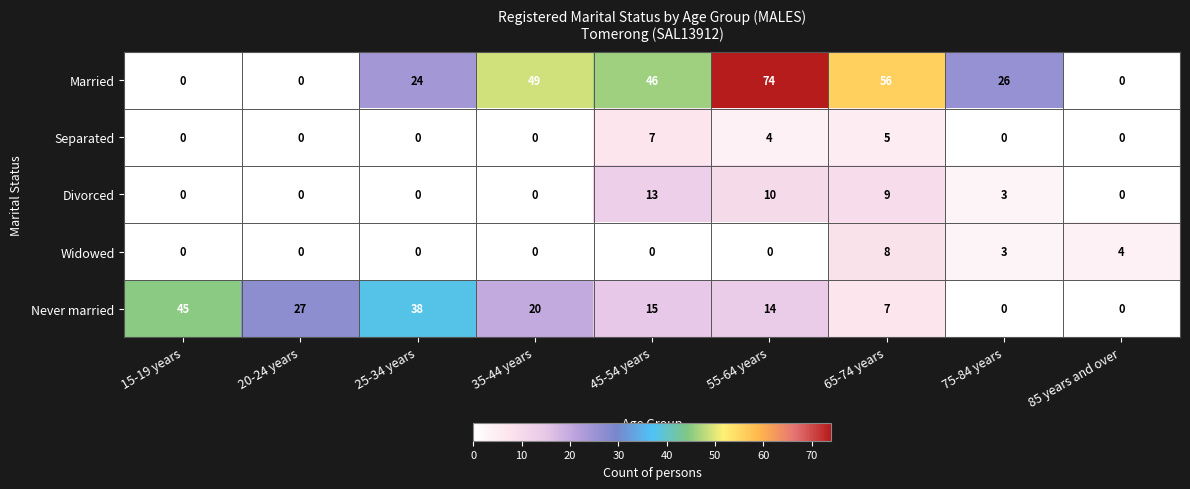

What is the difference between the Never married values at 25-34 years and 45-54 years?

23